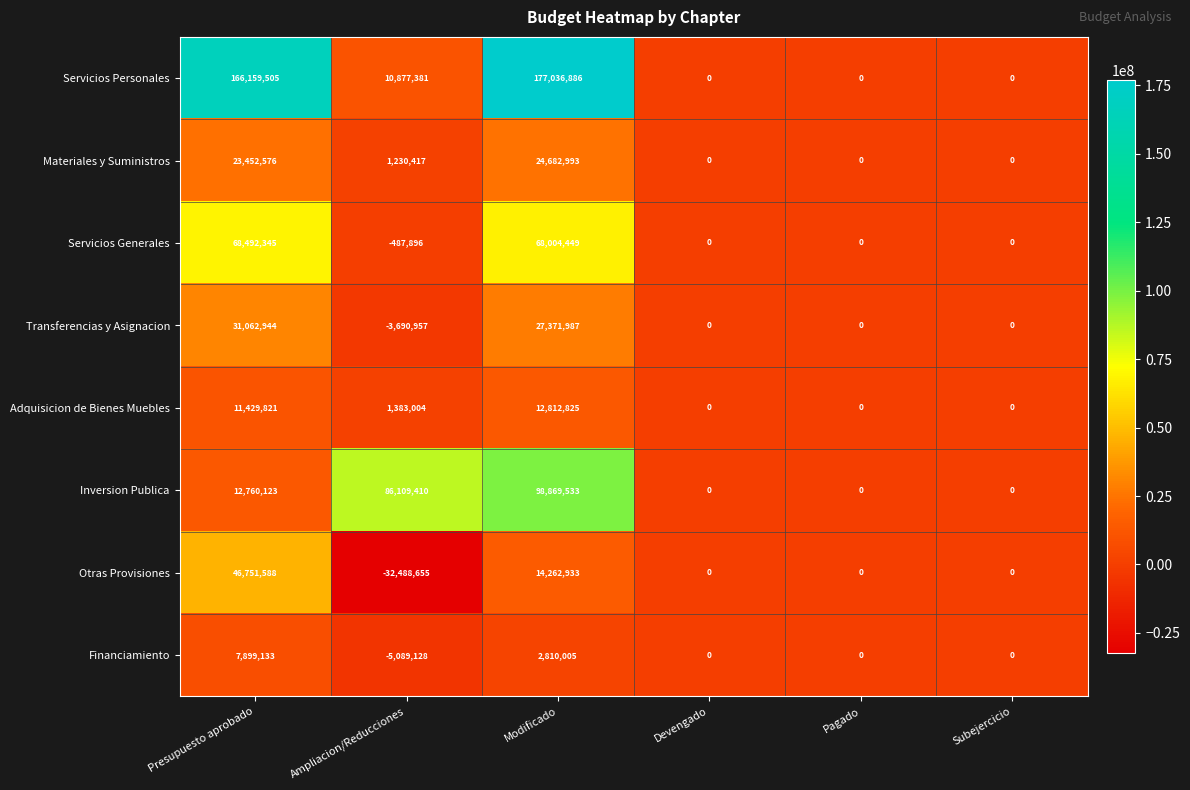

What is the total value across all series at Modificado?

425851611